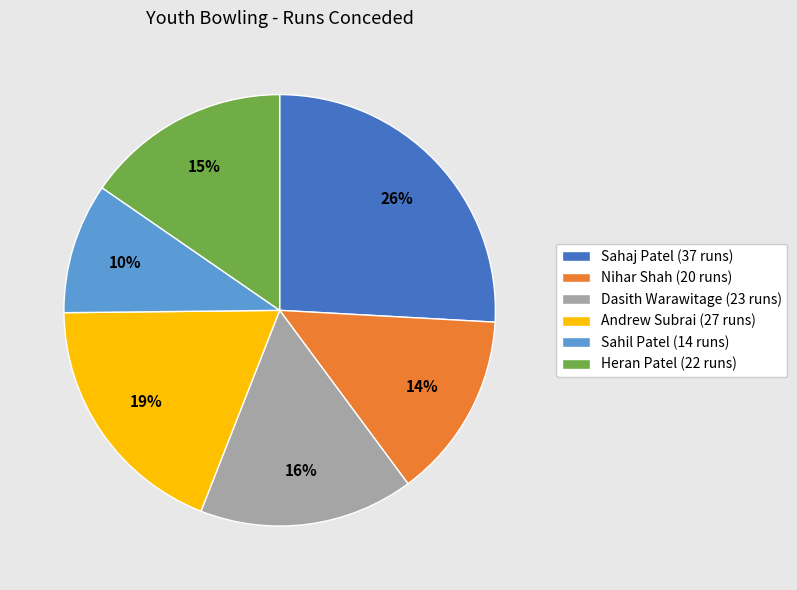

Which category has the biggest portion of the pie?

Sahaj Patel